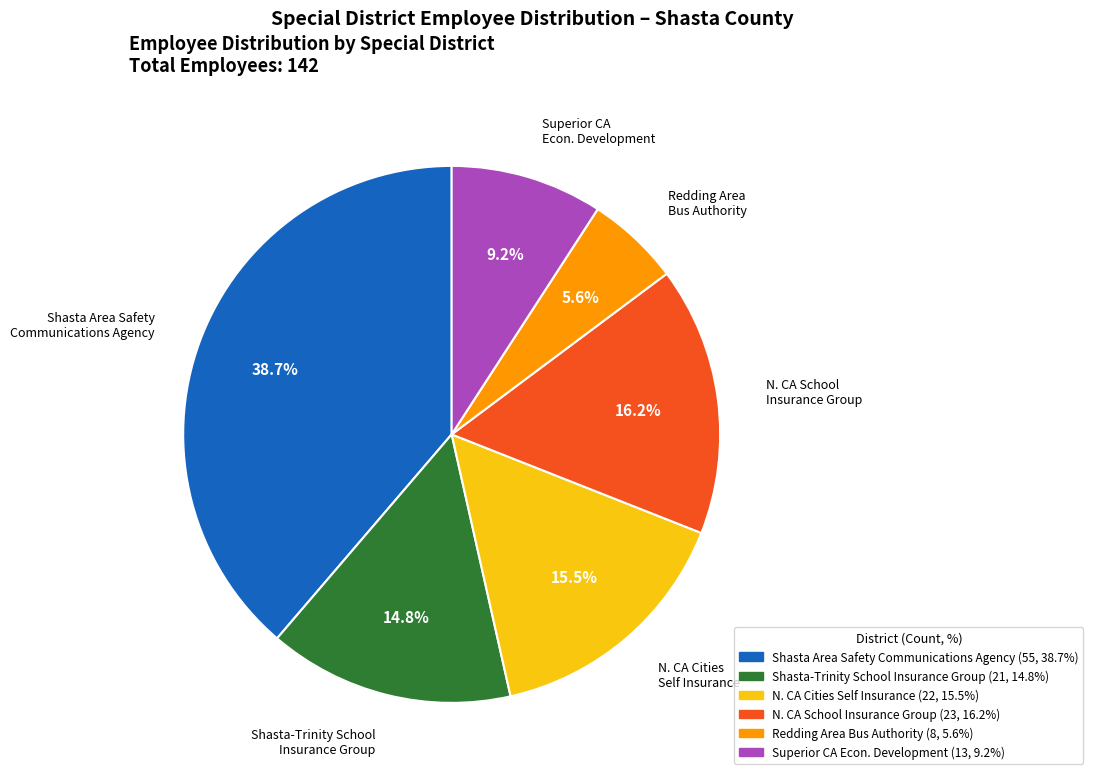

Combined, what portion of the pie is Superior CA Econ. Development and Shasta Area Safety Communications Agency?

47.9%